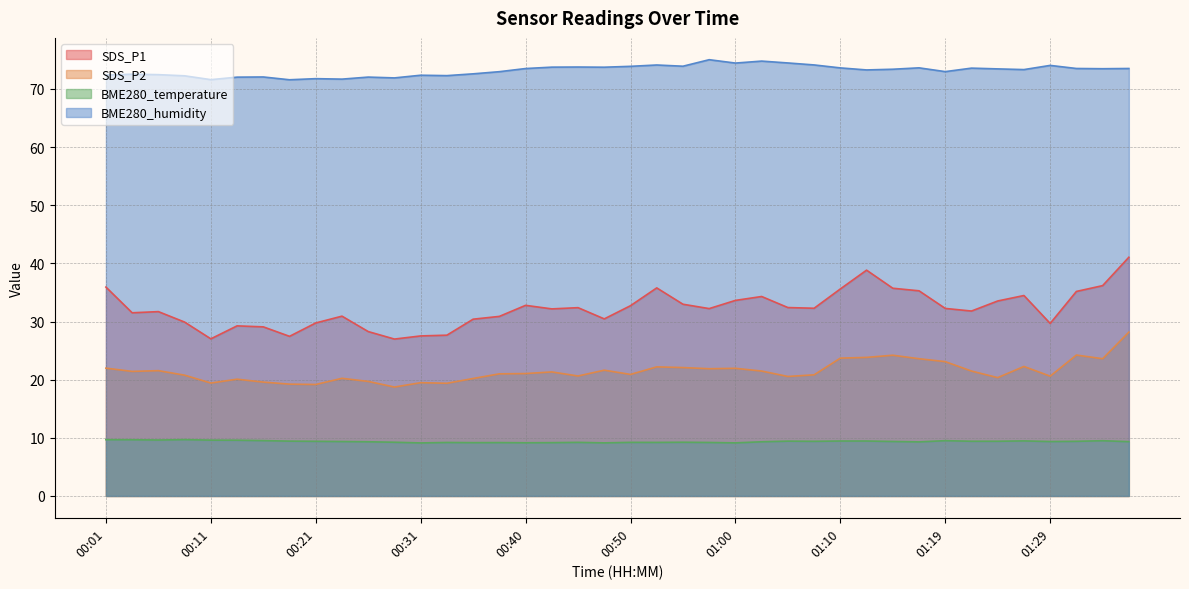

List the series in order of their peak value, lowest first.

BME280_temperature, SDS_P2, SDS_P1, BME280_humidity